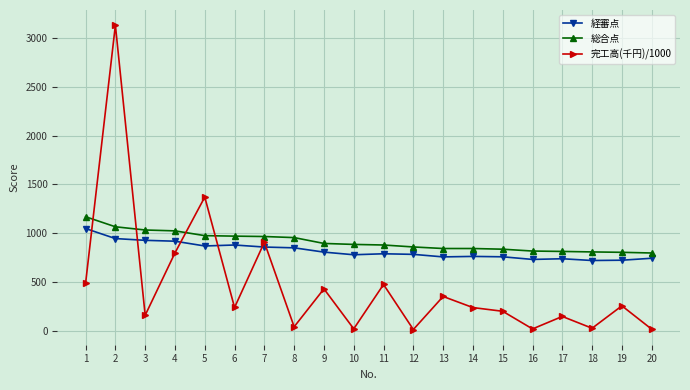

Which series has the largest range (max minus min)?

完工高(千円)/1000